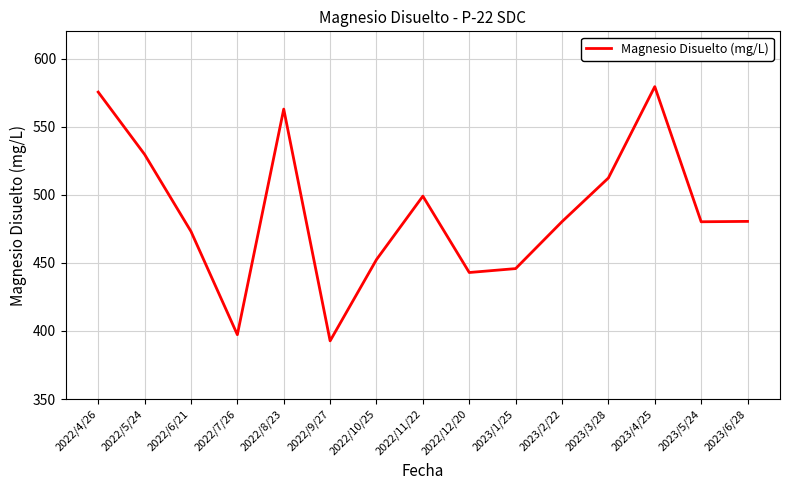

What is the ratio of the value at 2023/6/28 to the value at 2022/9/27?

1.2